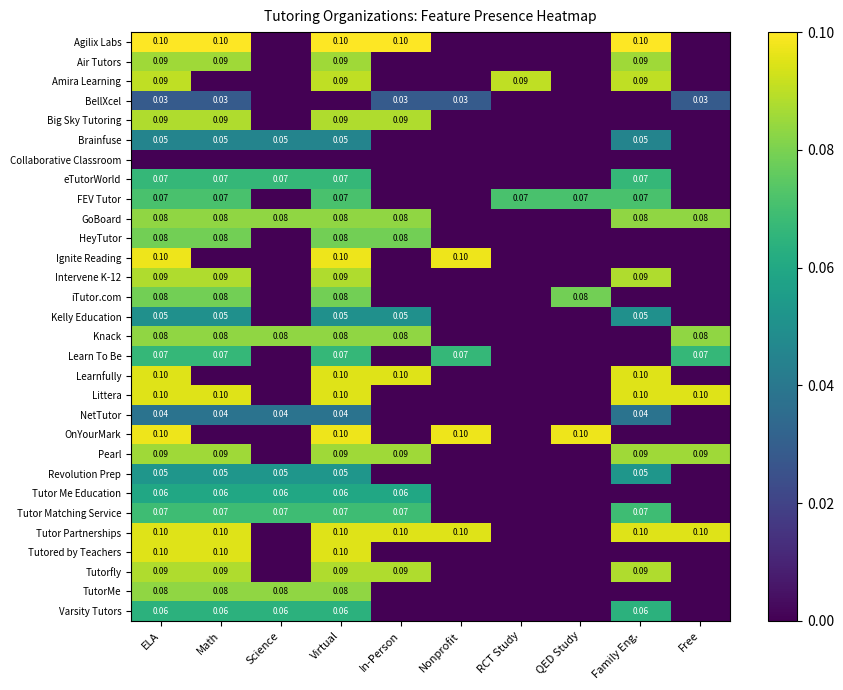

Is it true that Big Sky Tutoring equals 0.1 at In-Person?

False